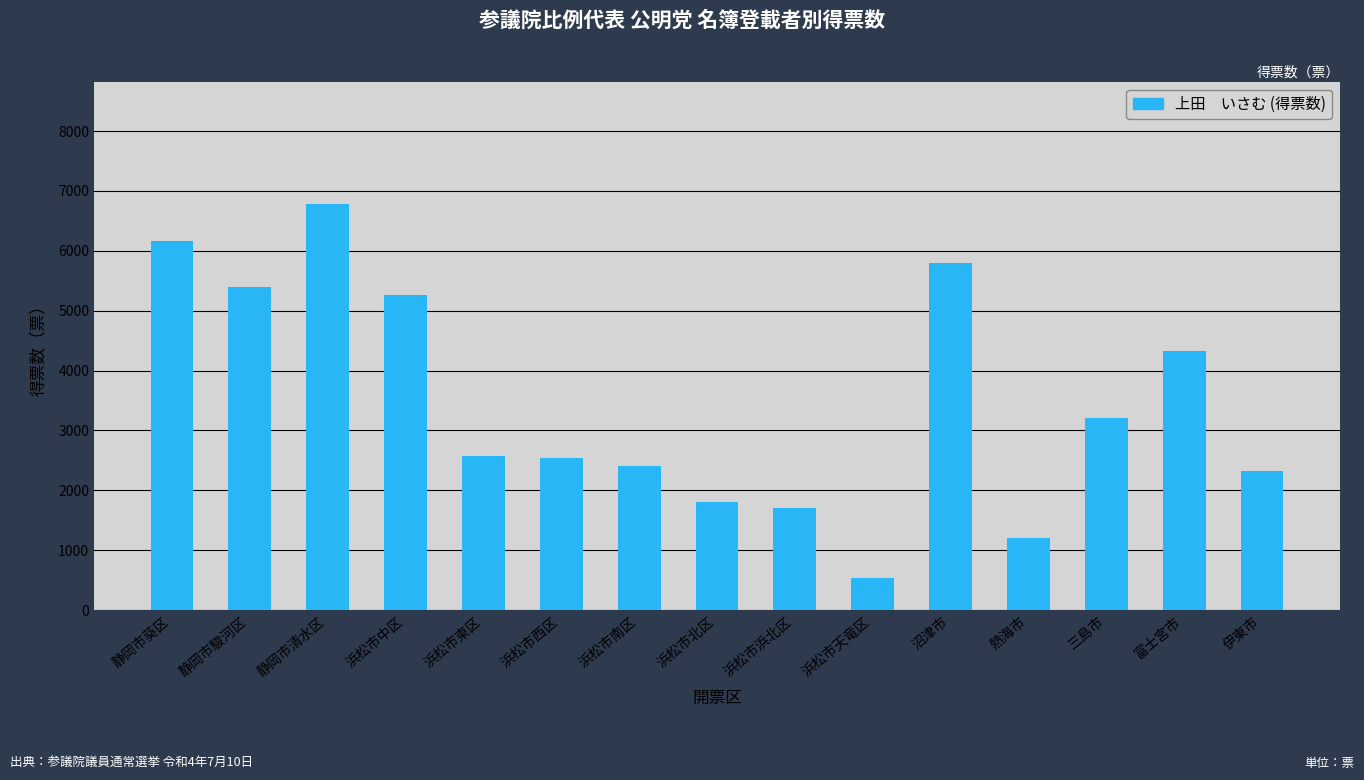

What is the value of the 6th bar from the left?

2533